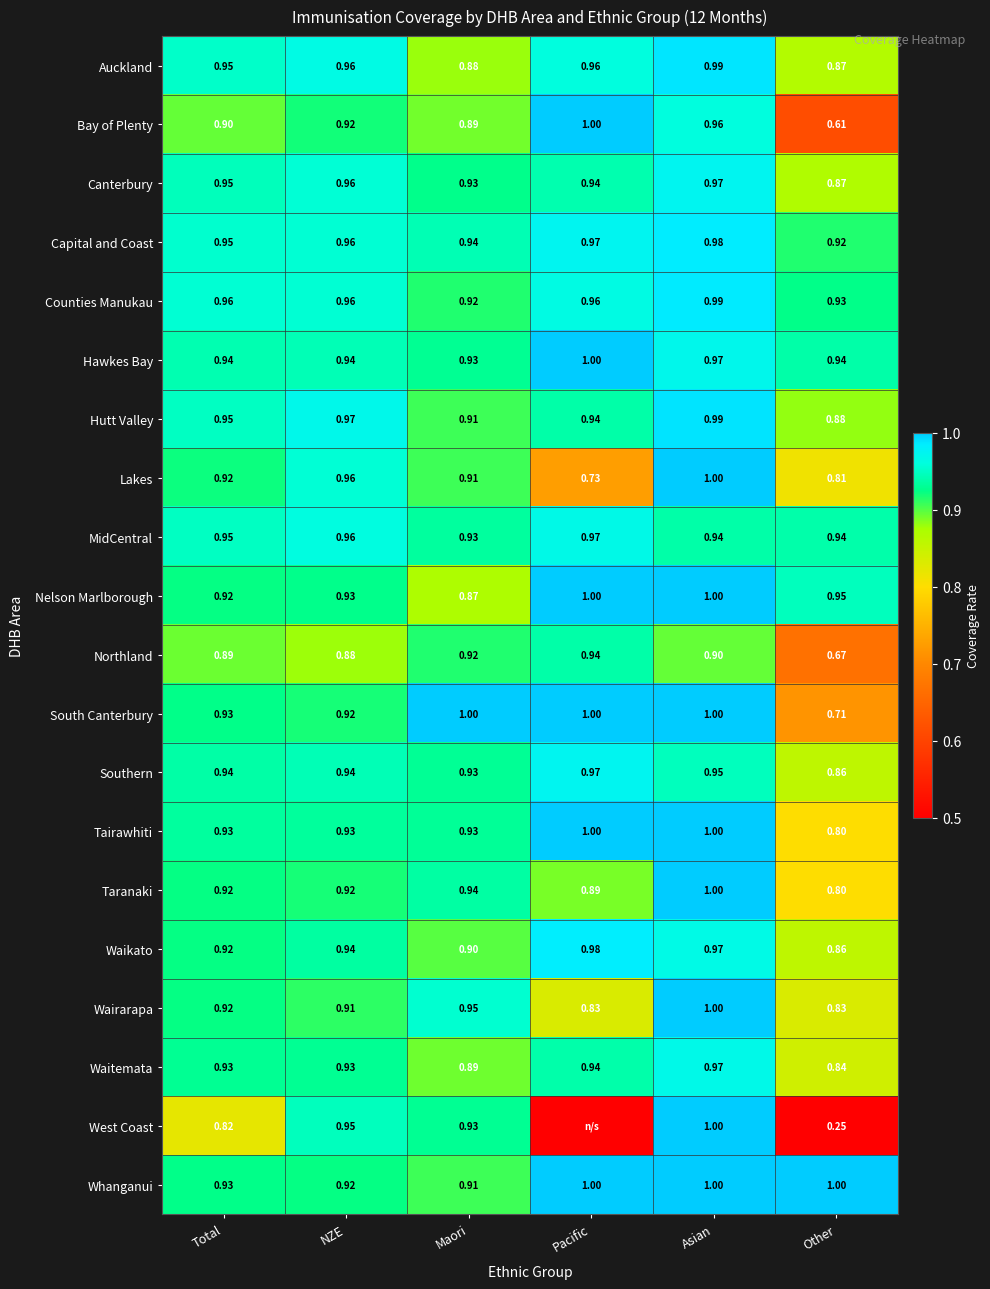

At which label does South Canterbury reach its minimum?

Other